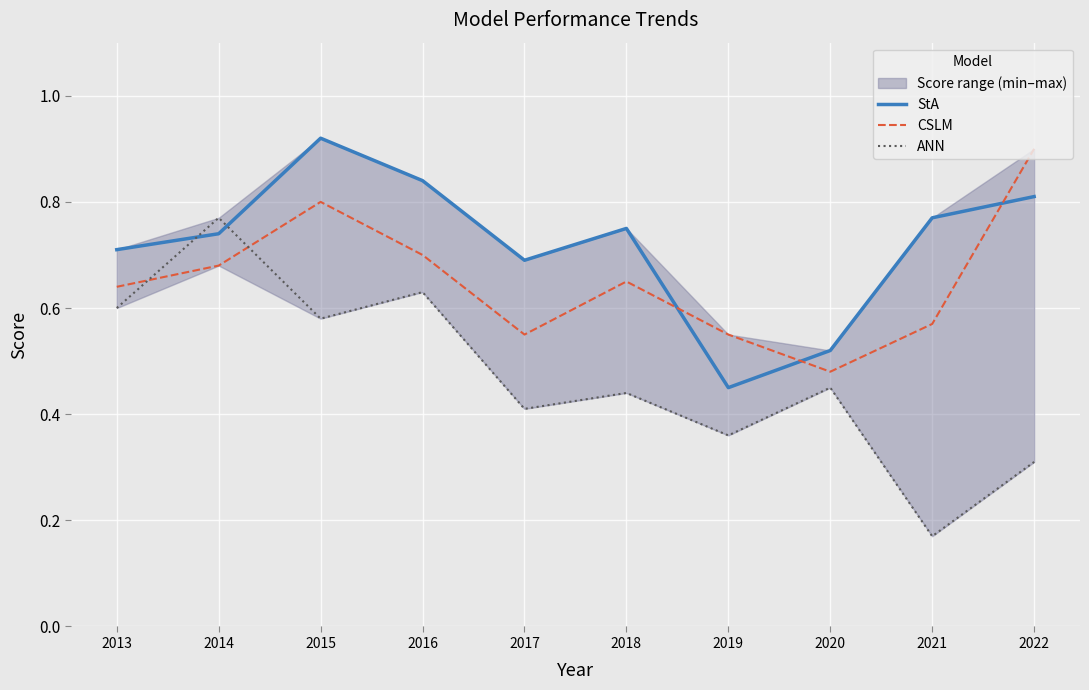

What is the highest value of the StA series?

0.9